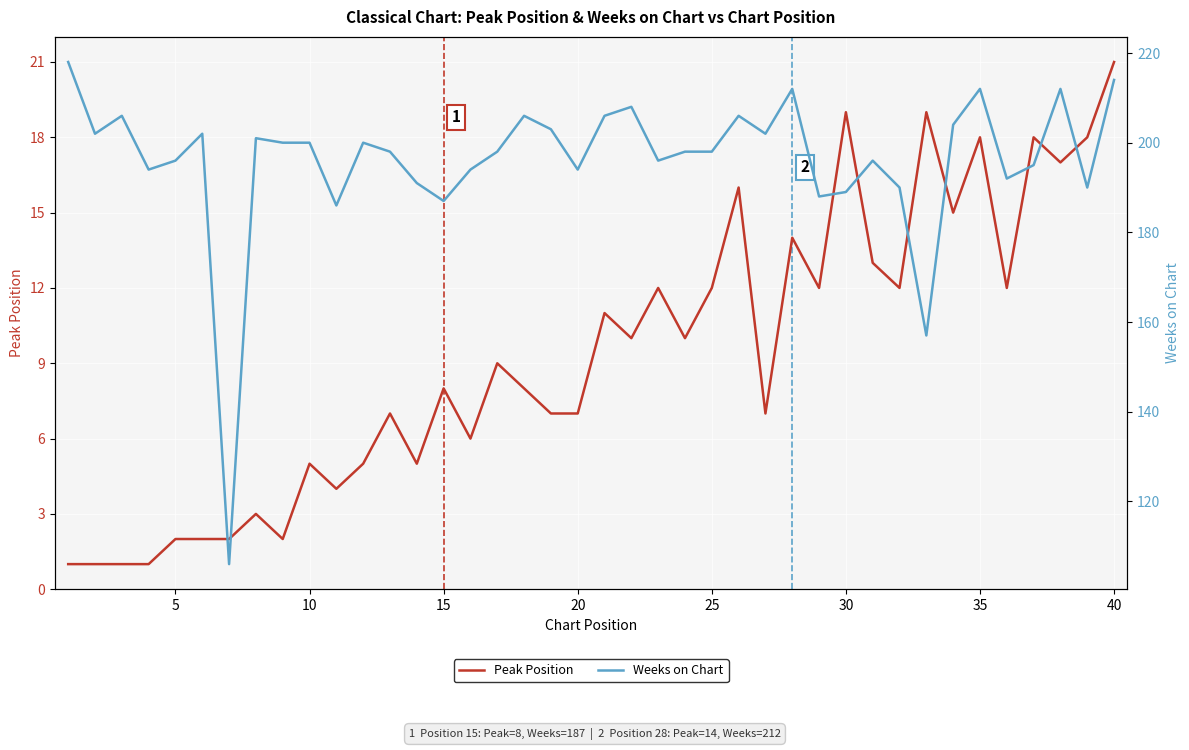

Is it true that Peak Position equals 5 at 20?

False